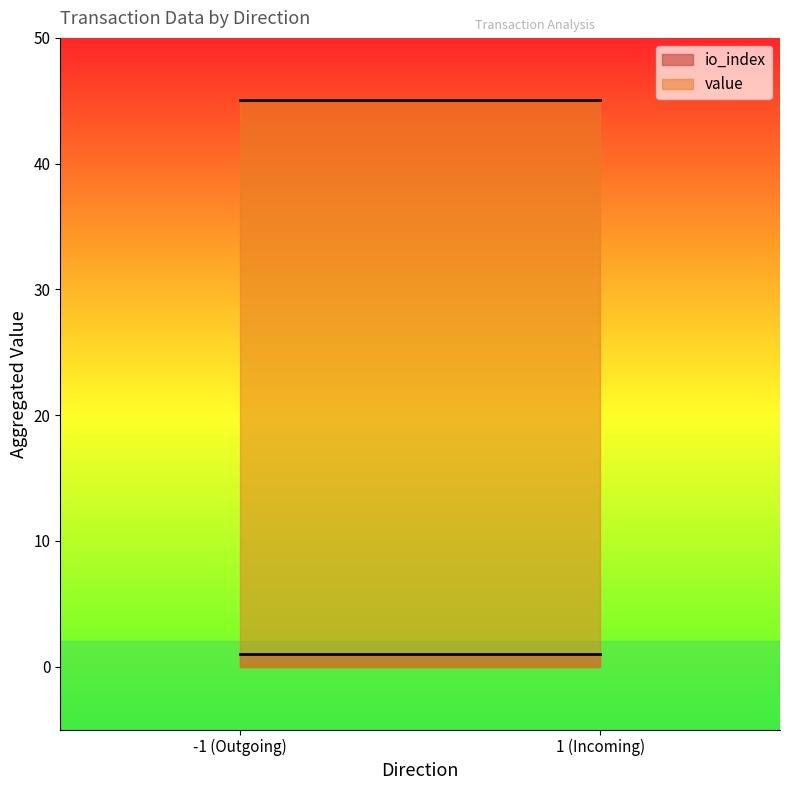

True or false: io_index and value intersect in this chart.

False